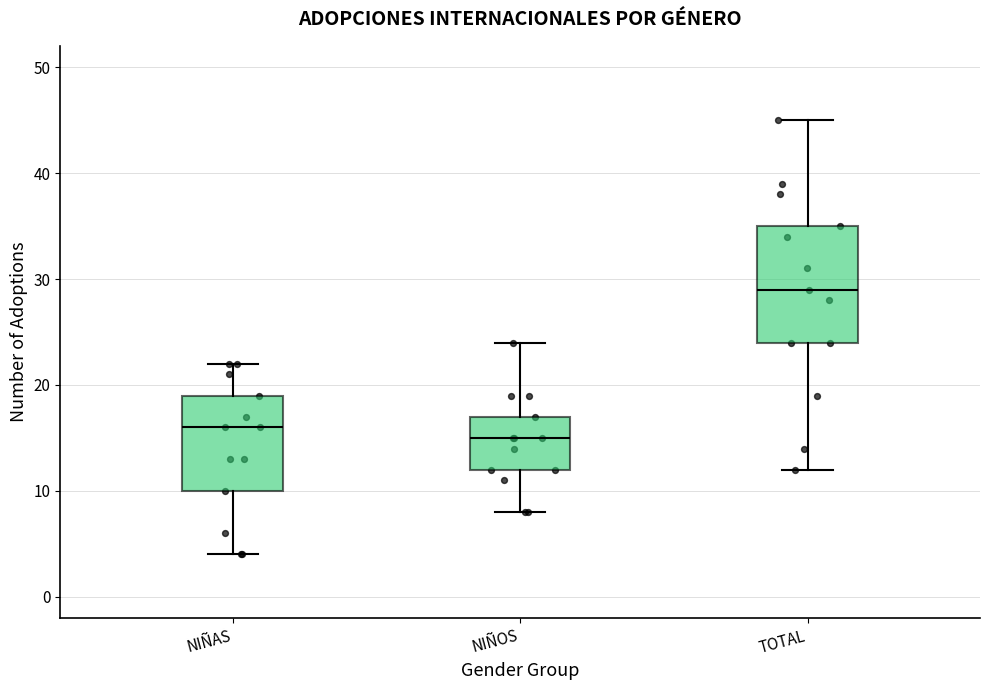

Which box's median line is the highest?

TOTAL